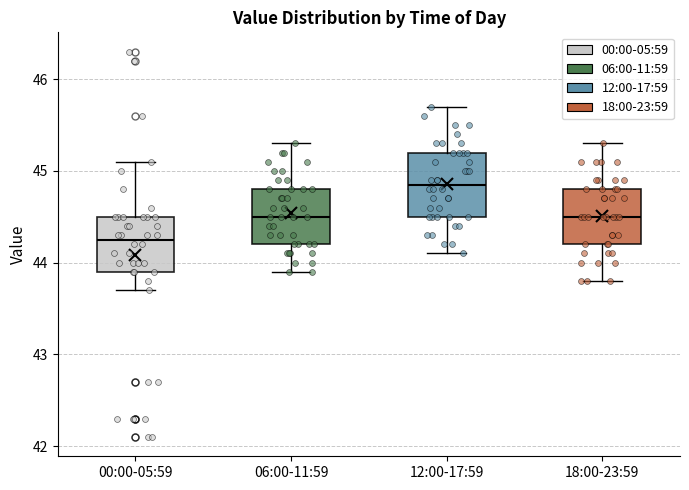

Reading left to right, read every box against the y-axis: the position of its median line, the range the box covers, and the ends of its whiskers. The values are not printed on the chart, so give them approximately, as read against the axis.

00:00-05:59: median 44.3, box 43.9 to 44.5, whiskers 43.7 to 45.1
06:00-11:59: median 44.5, box 44.2 to 44.8, whiskers 43.9 to 45.3
12:00-17:59: median 44.9, box 44.5 to 45.2, whiskers 44.1 to 45.7
18:00-23:59: median 44.5, box 44.2 to 44.8, whiskers 43.8 to 45.3